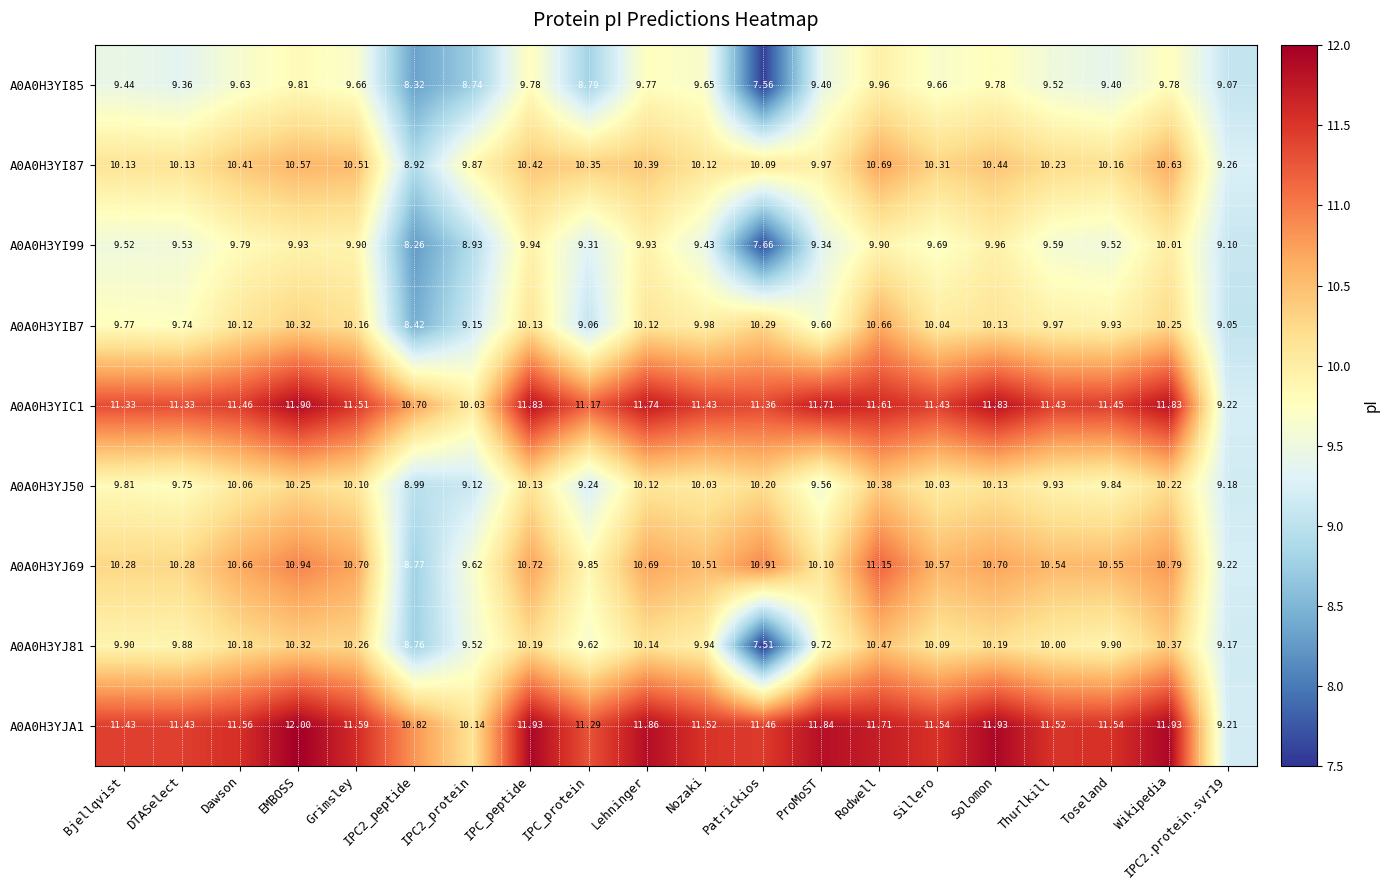

Which label corresponds to the largest value in the chart?

EMBOSS